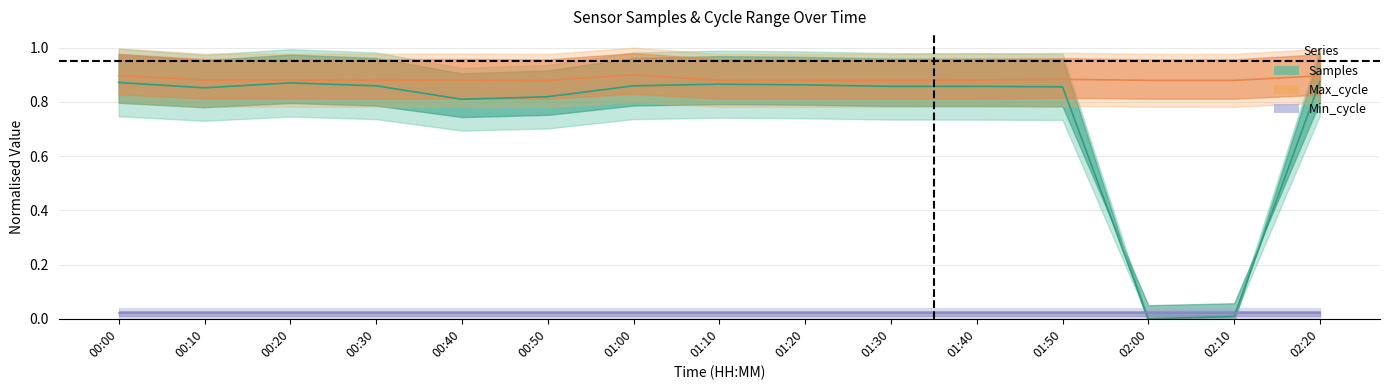

True or false: Max_cycle has a value of 0.4 at 01:40.

False